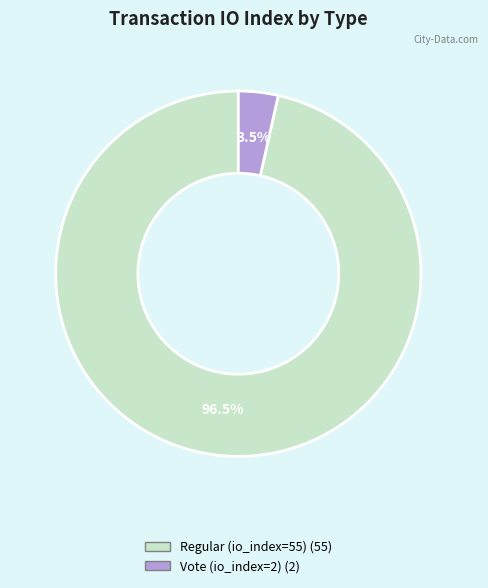

What is the total percentage of Regular (io_index=55) and Vote (io_index=2)?

100.0%